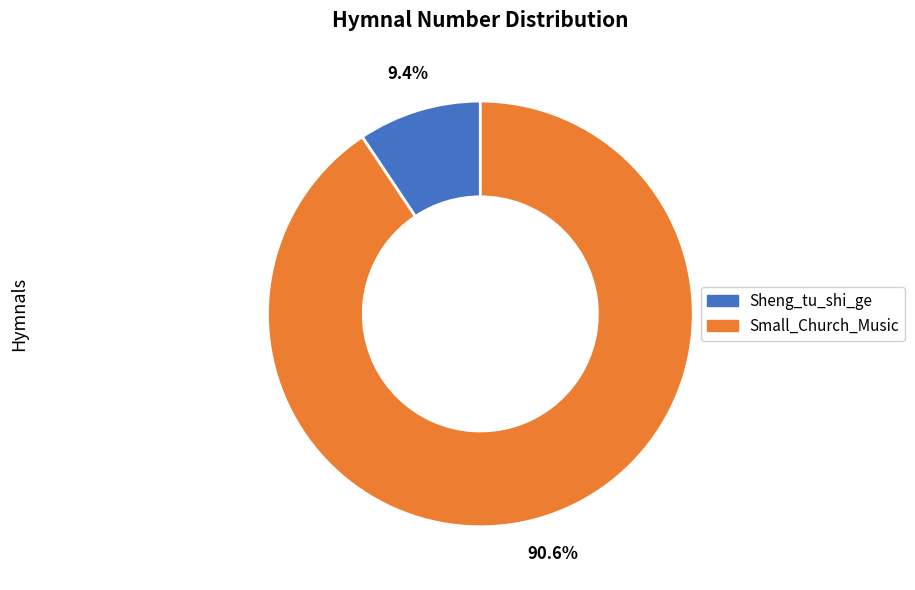

To the nearest percent, what is the difference between the largest and smallest slice percentages?

81%